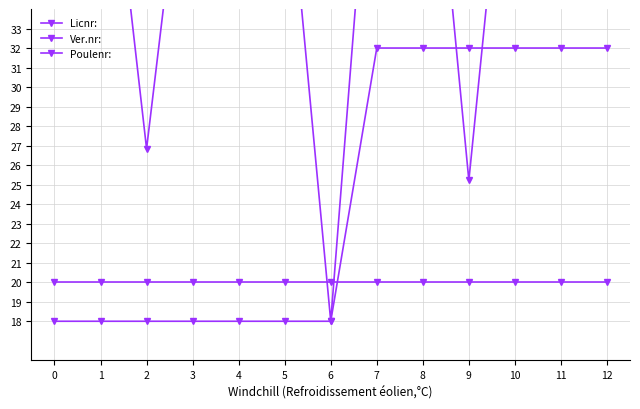

True or false: Licnr: has more than 0 interior local peaks.

True